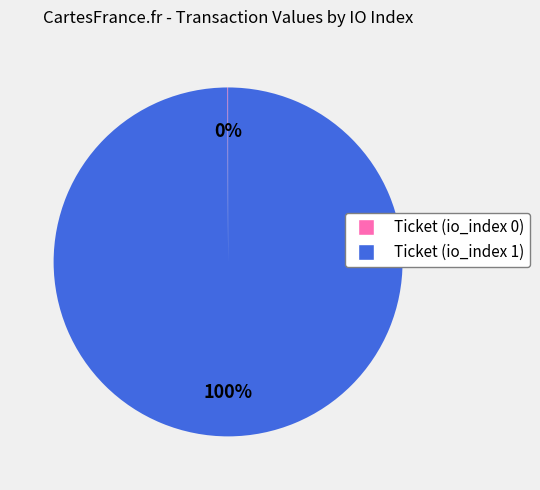

The Ticket (io_index 1) slice represents 89% of the pie. True or false?

False